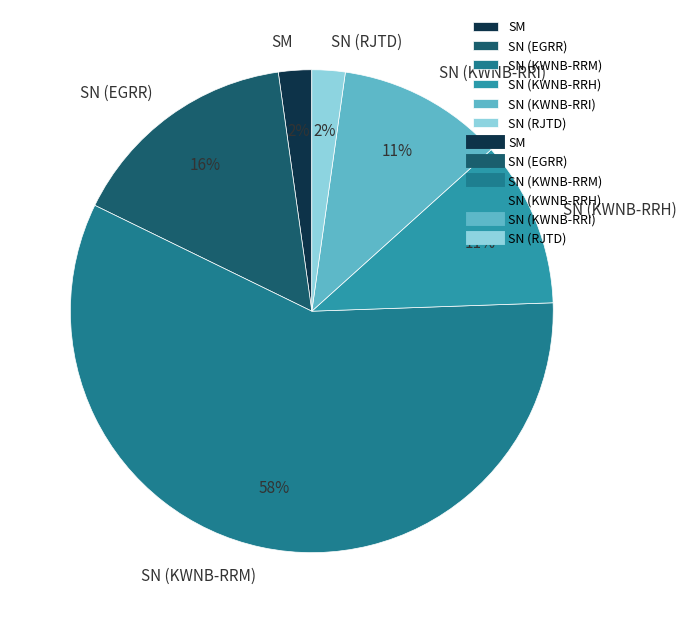

Which category has the biggest portion of the pie?

SN (KWNB-RRM)